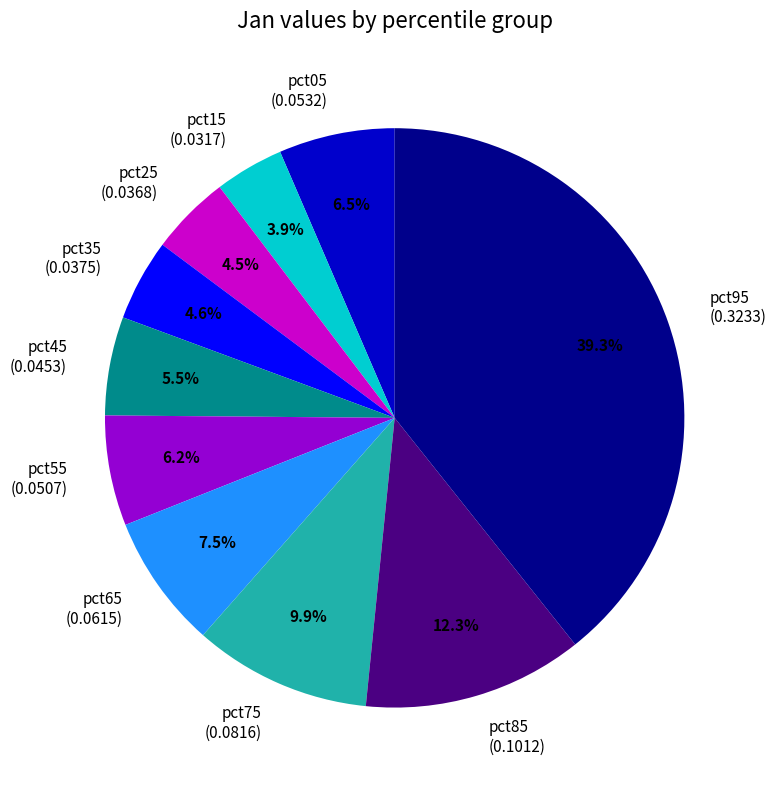

To the nearest percent, what is the difference between the pct65 and pct75 slice percentages?

2%